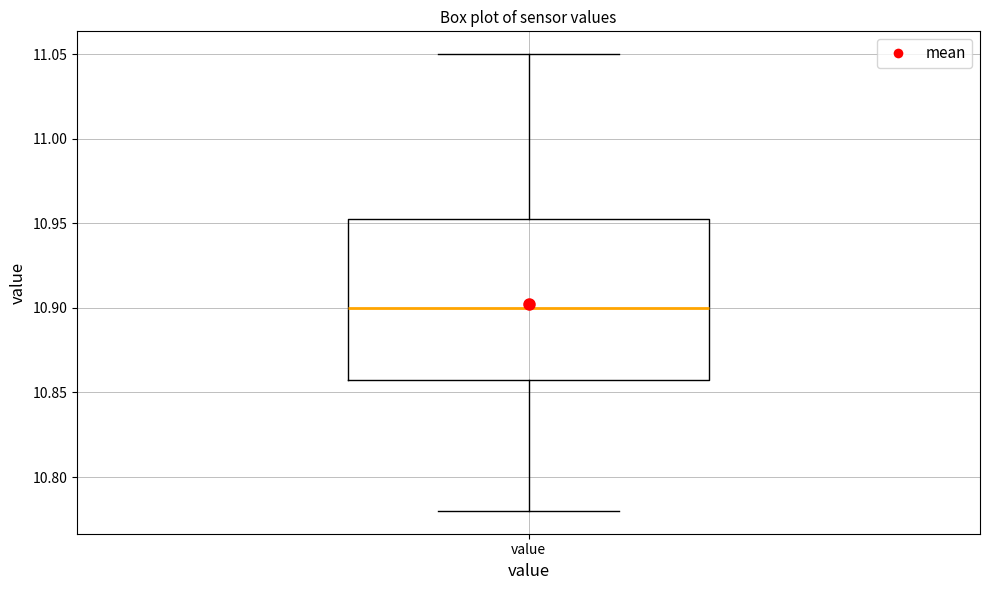

Where is the upper edge of the box for value on the y-axis? The values are not printed on the chart, so give them approximately, as read against the axis.

10.955